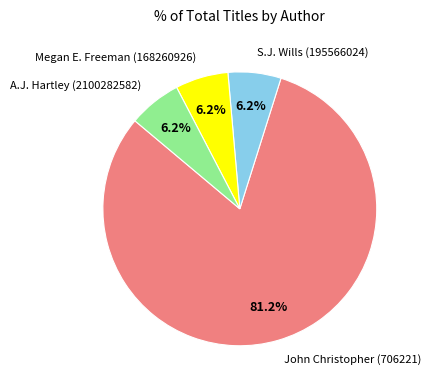

Is there any slice that represents more than half of the pie?

Yes